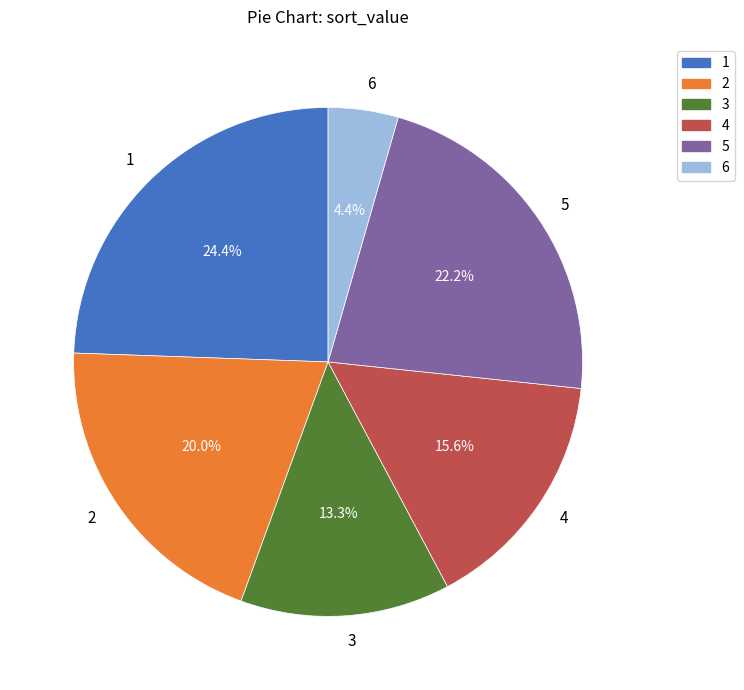

Is it true that 5 is 8% of the pie?

False